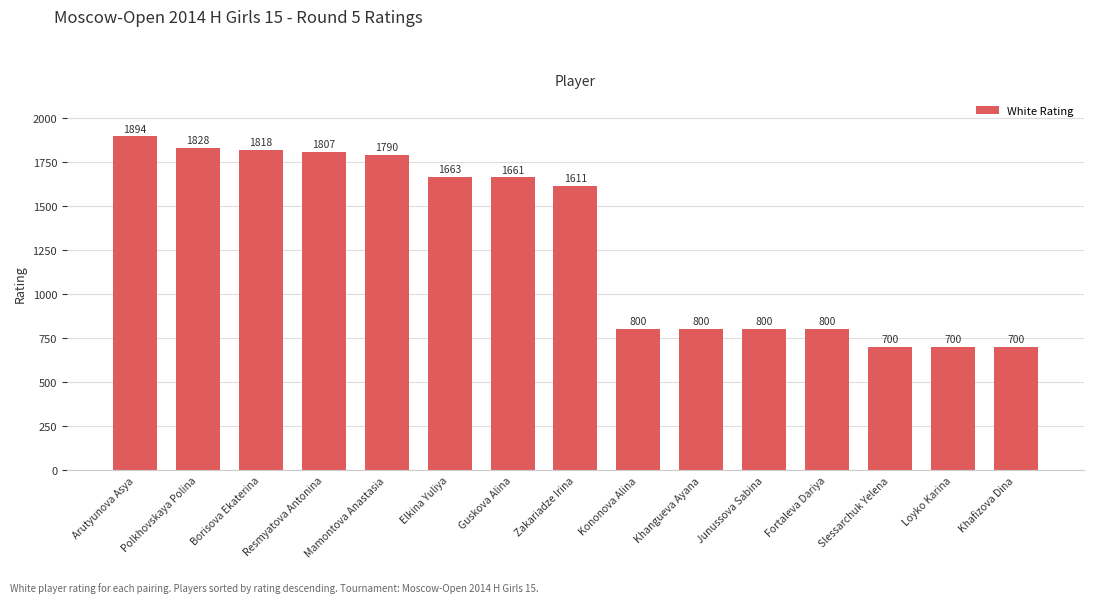

Is it true that the value at Kononova Alina is 1416?

False